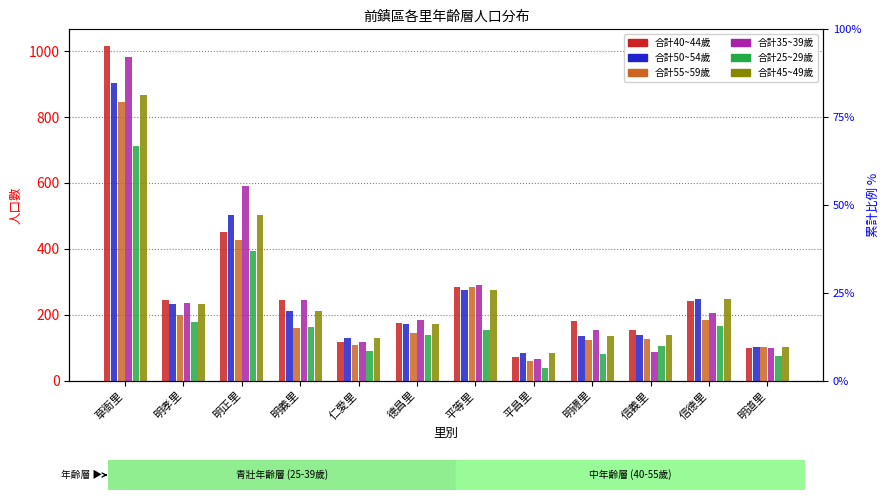

What is the value of the 合計35~39歲 bar at the 7th from the left?

291